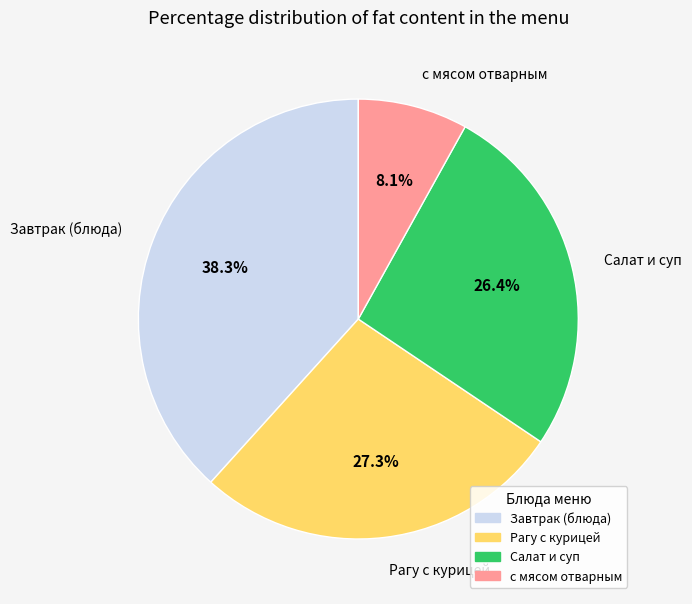

To the nearest percent, what is the average slice percentage?

25%